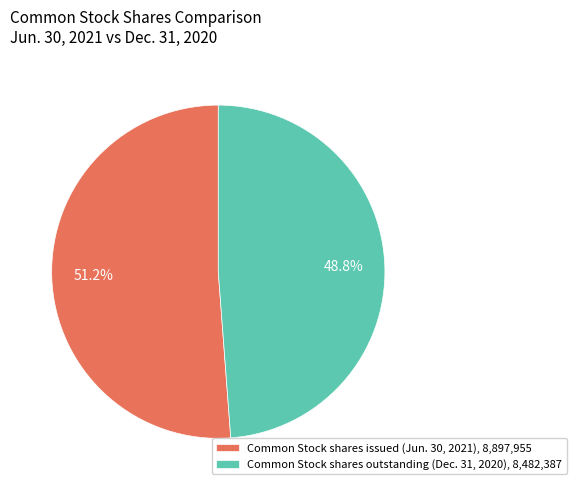

What is the ratio of the value at Common Stock shares outstanding (Dec. 31, 2020), 8,482,387 to the value at Common Stock shares issued (Jun. 30, 2021), 8,897,955?

1.0